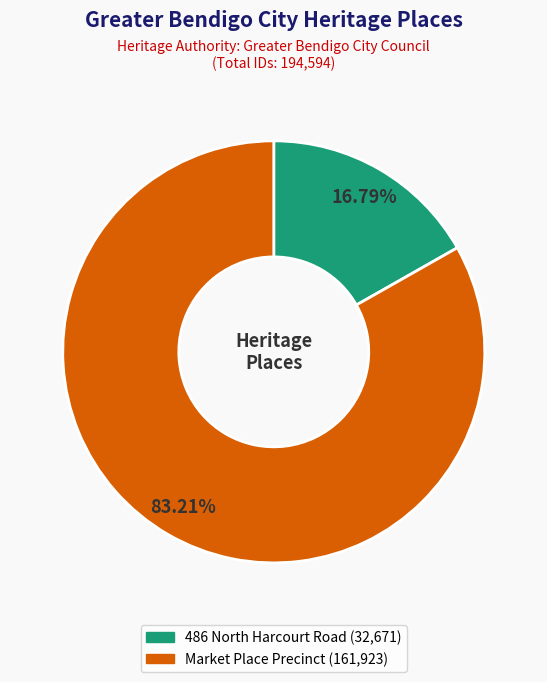

To the nearest percent, what is the difference between the largest and smallest slice percentages?

66%